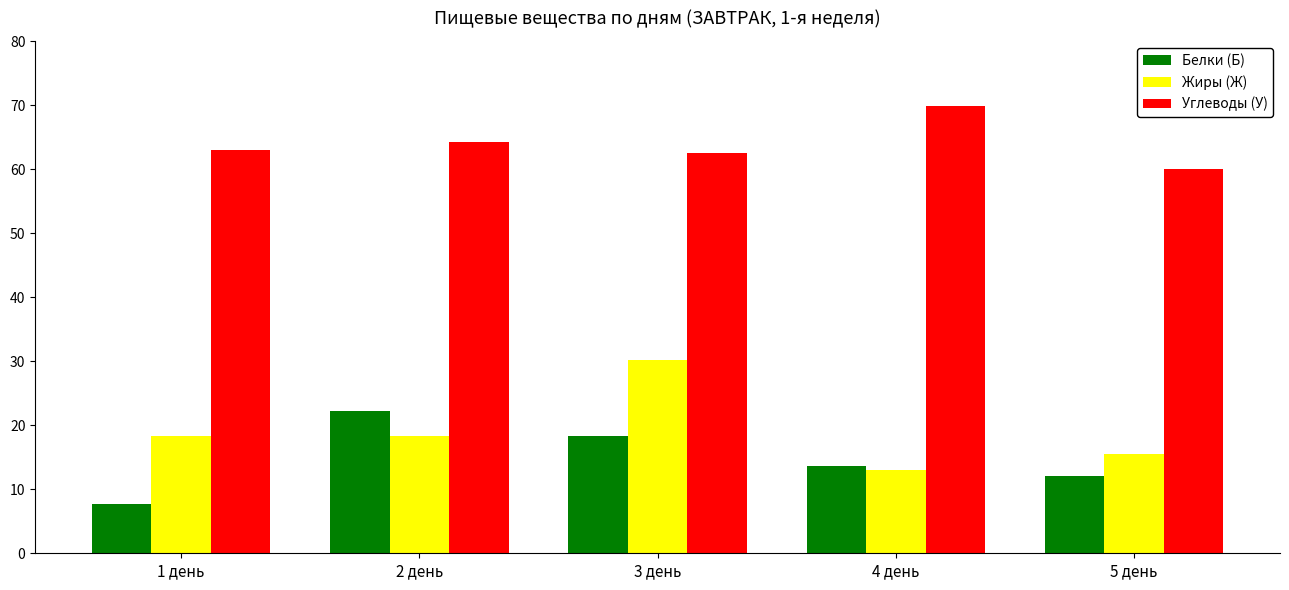

At which label does Жиры (Ж) first exceed 18?

1 день